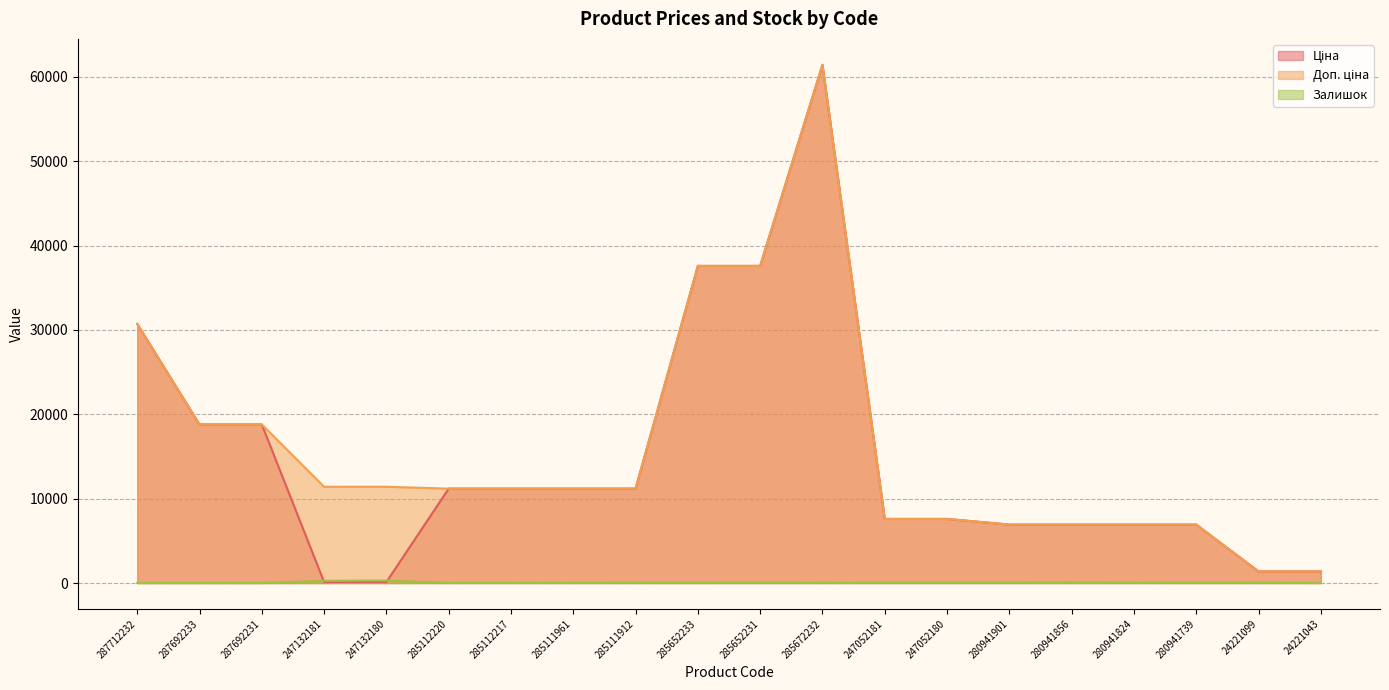

What is the minimum value for Ціна?

114.1